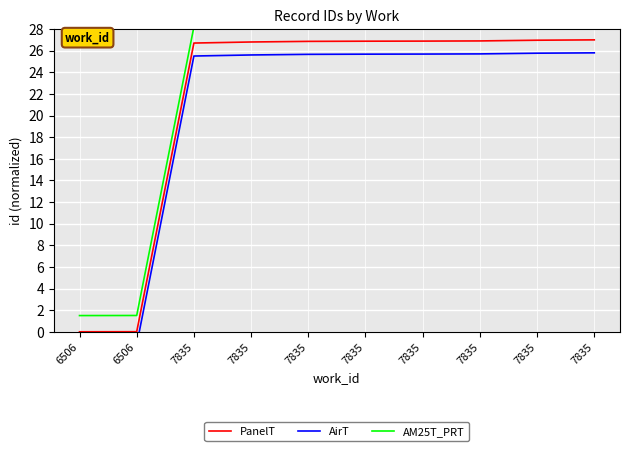

True or false: AM25T_PRT has a value of 28.5 at 7835.

True